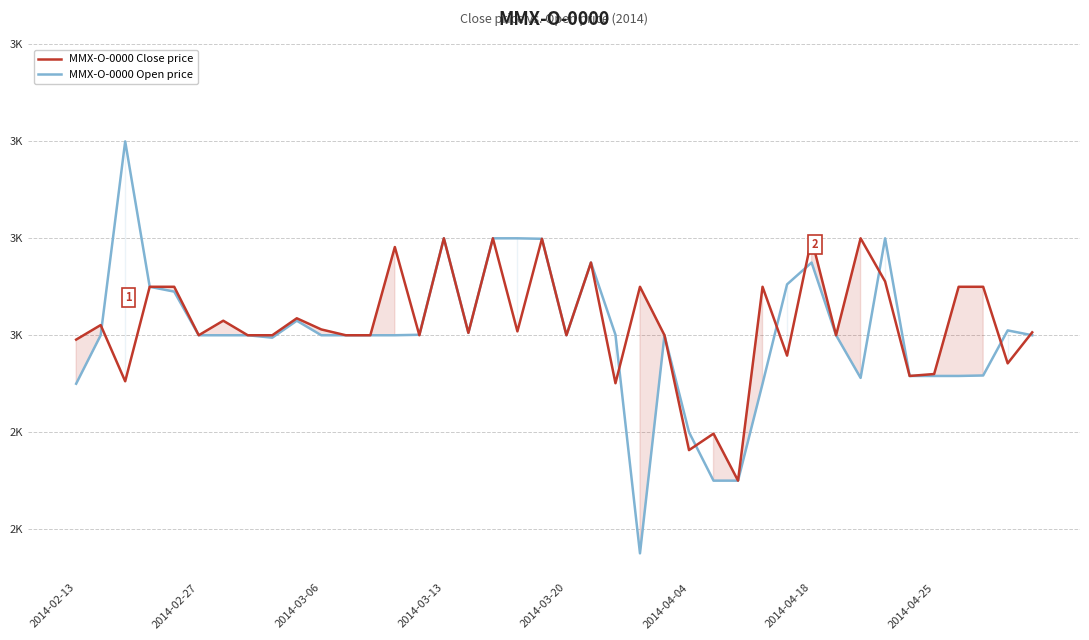

What position from the right is 28?

12